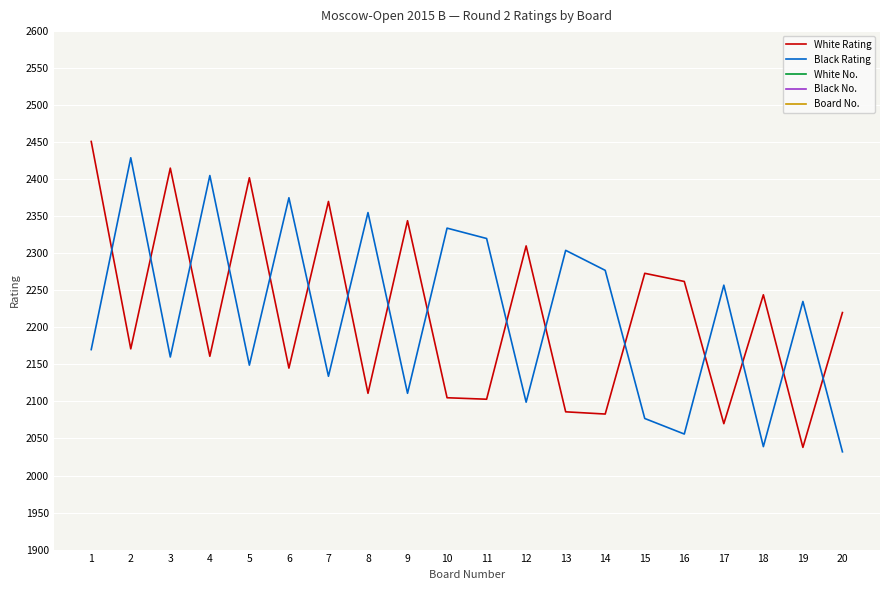

Reading right to left, transcribe all the data shown in this chart.

White Rating: 2220	2038	2244	2070	2262	2273	2083	2086	2310	2103	2105	2344	2111	2370	2145	2402	2161	2415	2171	2451
Black Rating: 2032	2235	2039	2257	2056	2077	2277	2304	2099	2320	2334	2111	2355	2134	2375	2149	2405	2160	2429	2170
White No.: 23	60	21	56	19	17	54	53	13	50	49	9	46	7	43	5	39	3	37	1
Black No.: 61	22	59	20	57	55	16	14	51	12	10	47	8	44	6	42	4	40	2	38
Board No.: 20	19	18	17	16	15	14	13	12	11	10	9	8	7	6	5	4	3	2	1